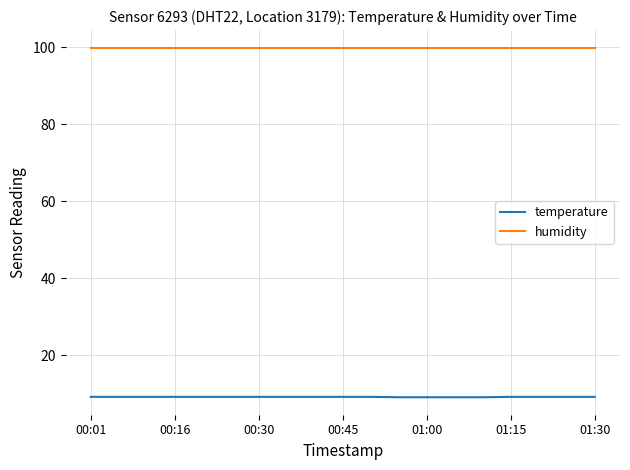

True or false: humidity and temperature cross at least once.

False